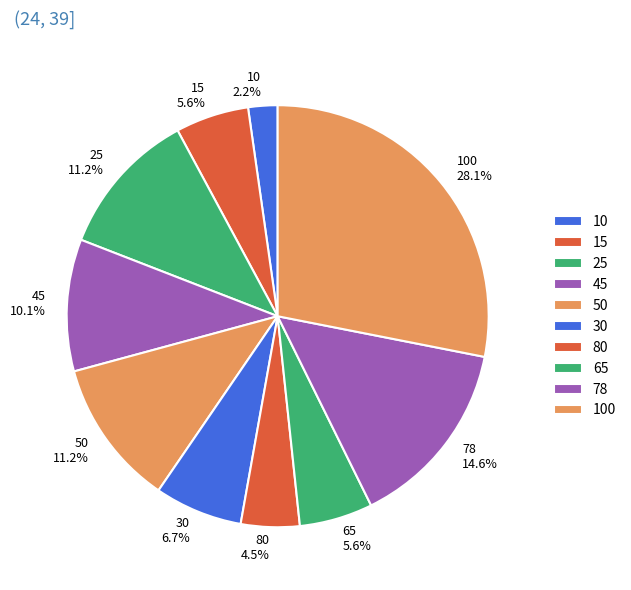

To the nearest percent, what is the average slice percentage?

10%